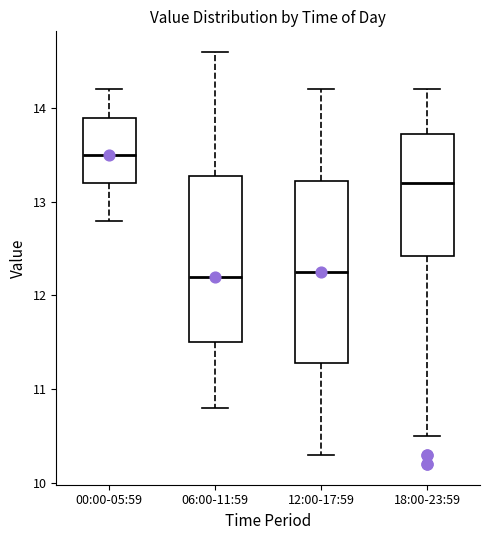

Reading left to right, read every box against the y-axis: the position of its median line, the range the box covers, and the ends of its whiskers. The values are not printed on the chart, so give them approximately, as read against the axis.

00:00-05:59: median 13.5, box 13.2 to 13.9, whiskers 12.8 to 14.2
06:00-11:59: median 12.2, box 11.5 to 13.3, whiskers 10.8 to 14.6
12:00-17:59: median 12.3, box 11.3 to 13.2, whiskers 10.3 to 14.2
18:00-23:59: median 13.2, box 12.4 to 13.7, whiskers 10.5 to 14.2